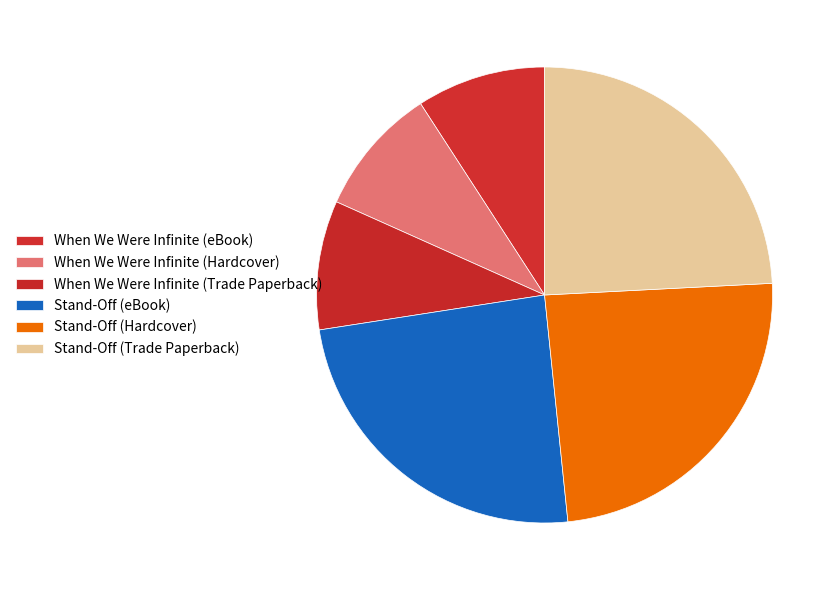

What is the ratio of the value at When We Were Infinite (Hardcover) to the value at Stand-Off (Trade Paperback)?

0.4